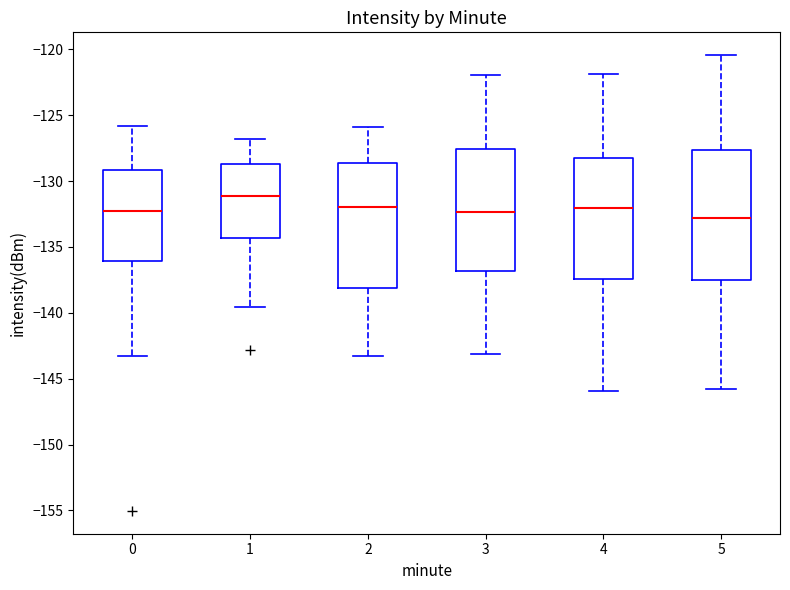

Reading left to right, read every box against the y-axis: the position of its median line, the range the box covers, and the ends of its whiskers. The values are not printed on the chart, so give them approximately, as read against the axis.

0: median -132.5, box -136.0 to -129.0, whiskers -143.5 to -126.0
1: median -131.0, box -134.5 to -128.5, whiskers -139.5 to -127.0
2: median -132.0, box -138.0 to -128.5, whiskers -143.0 to -126.0
3: median -132.5, box -137.0 to -127.5, whiskers -143.0 to -122.0
4: median -132.0, box -137.5 to -128.0, whiskers -146.0 to -122.0
5: median -133.0, box -137.5 to -127.5, whiskers -146.0 to -120.5